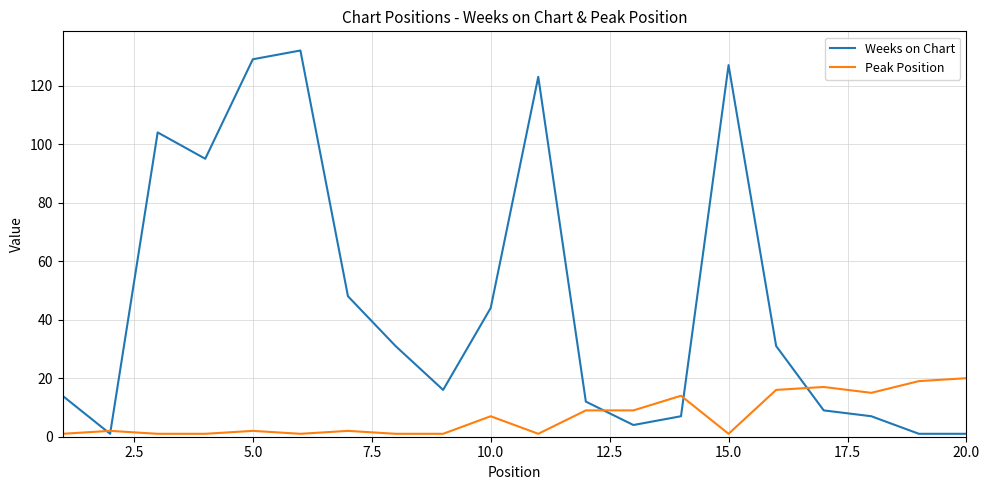

What is the greatest value displayed?

132